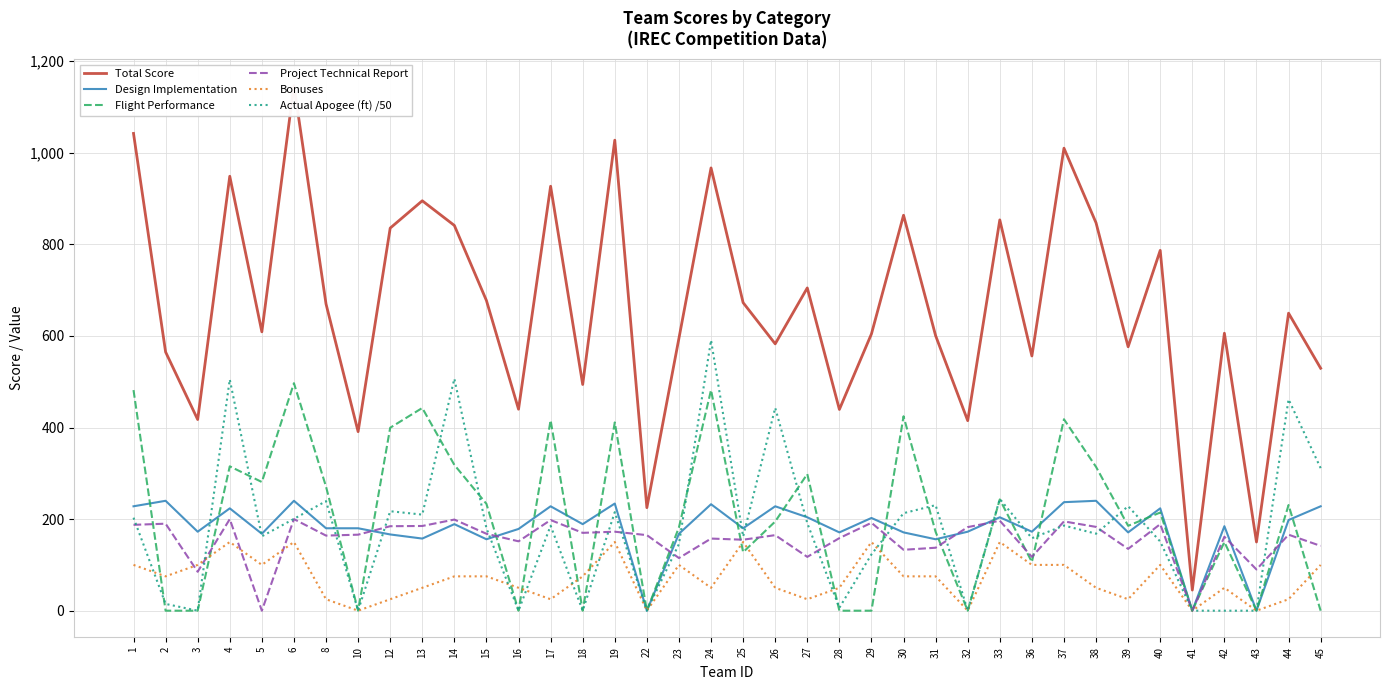

Read the Design Implementation value at 31.

156.0